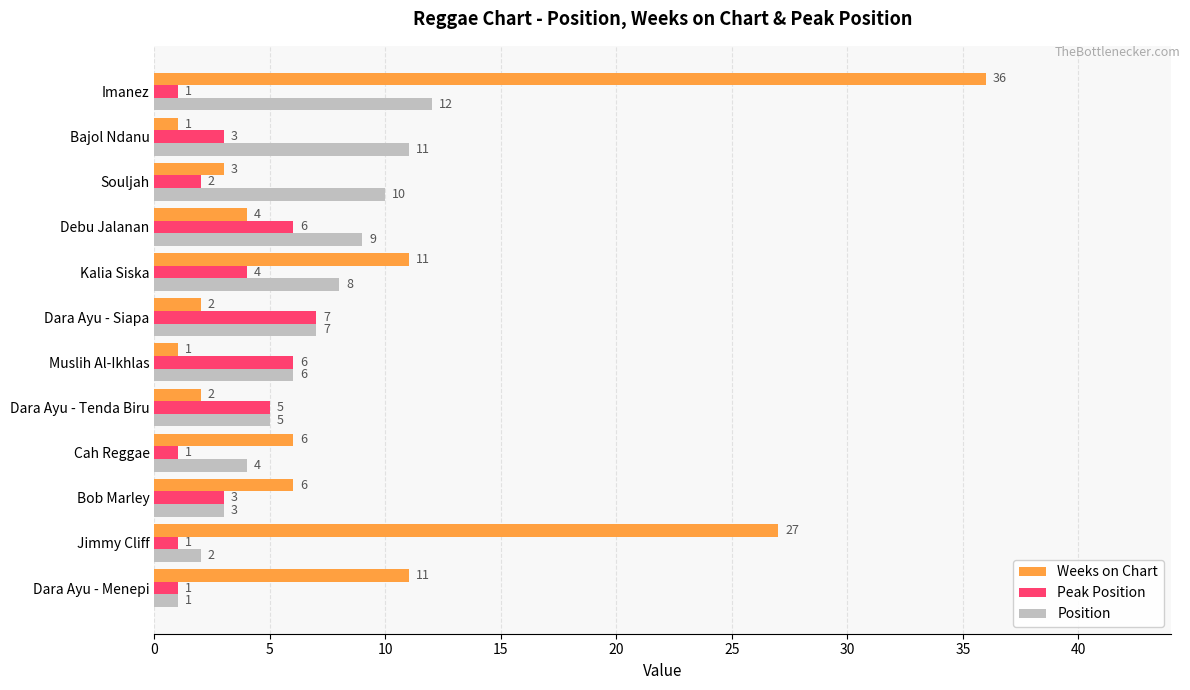

Which series has the widest spread of values?

Weeks on Chart